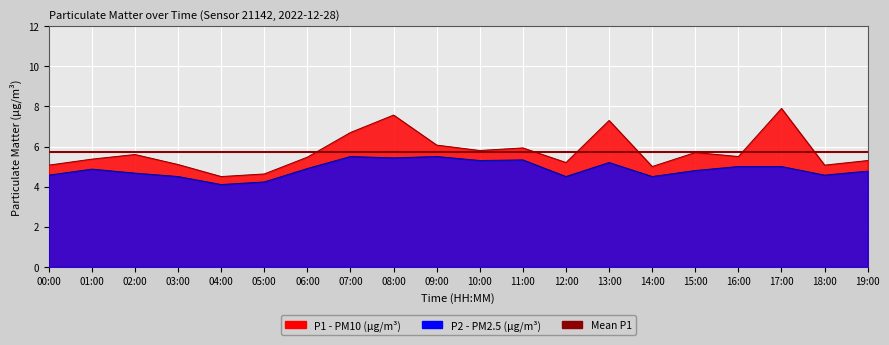

How many lines are shown in the chart?

2